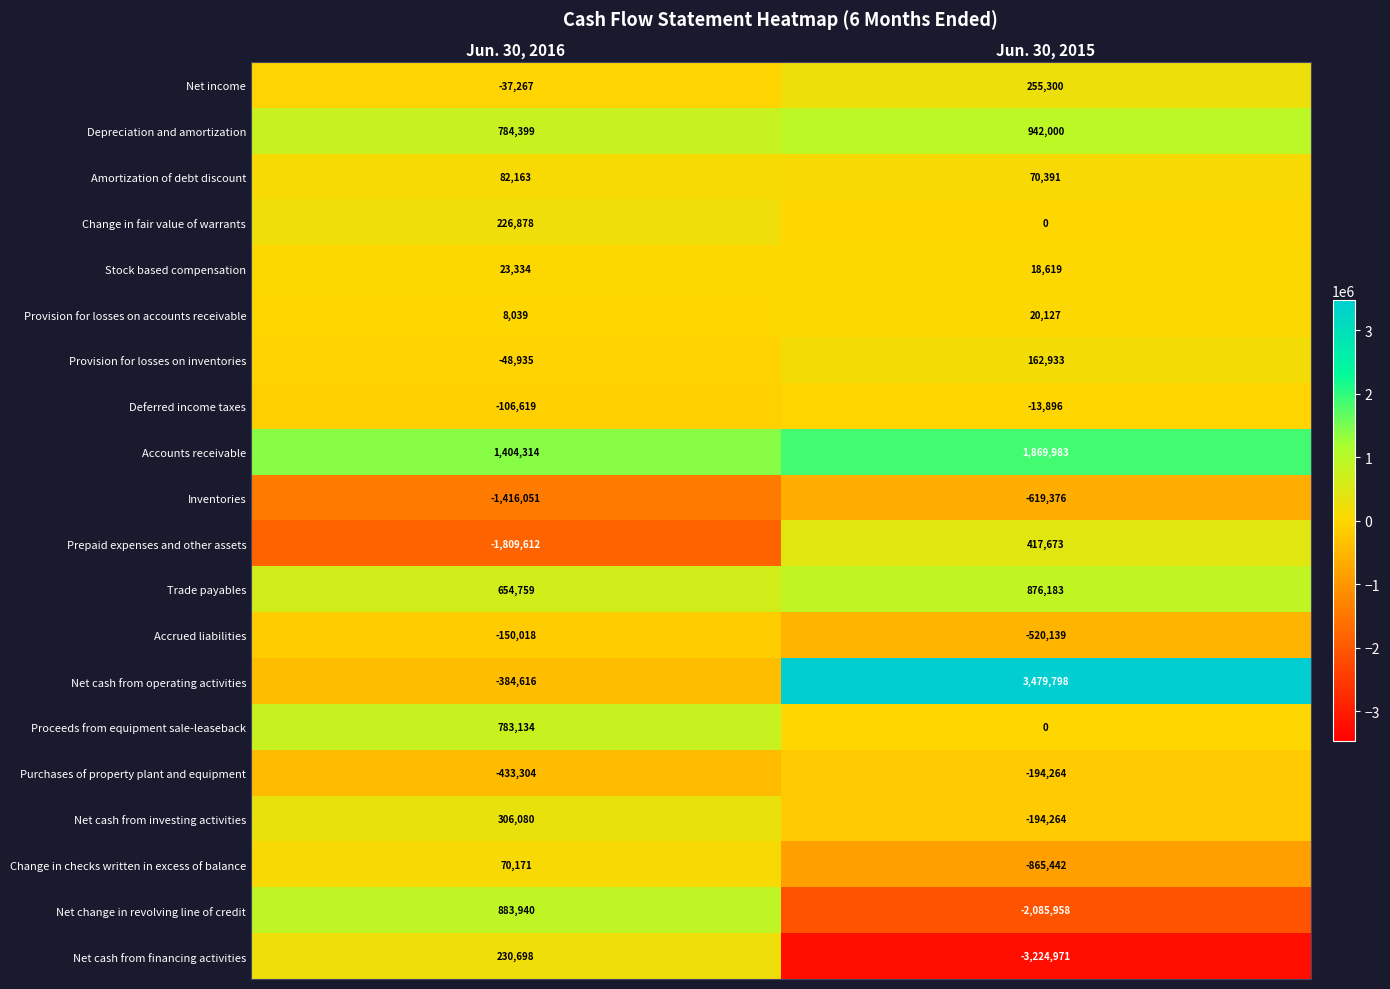

What is the difference between the highest and lowest values at Jun. 30, 2016?

3213926